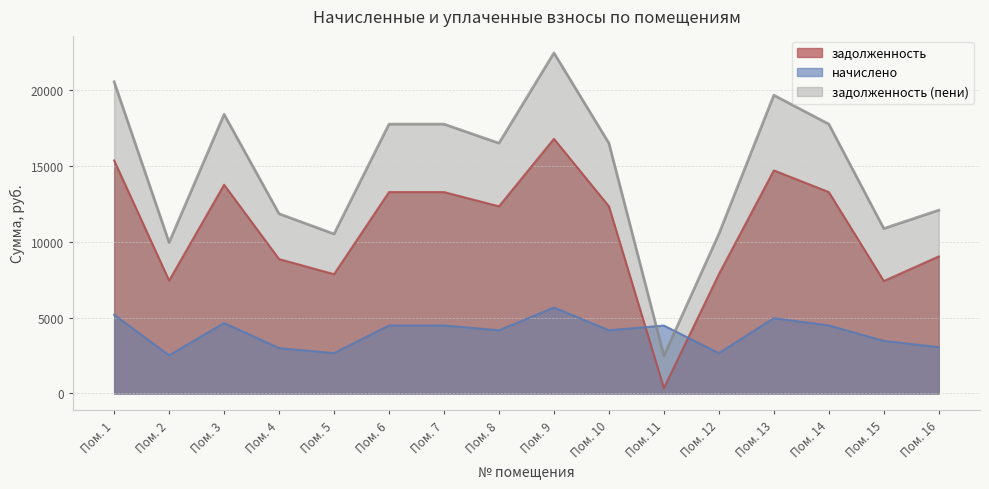

Which category has the lowest value in the задолженность (пени) series?

Пом. 11